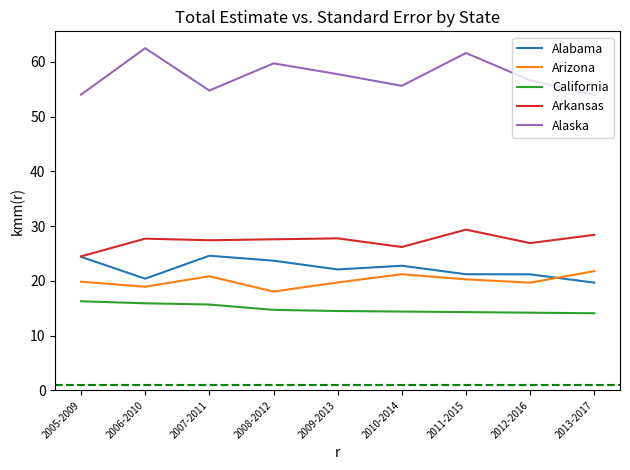

Which category has the lowest value in the Alabama series?

2013-2017